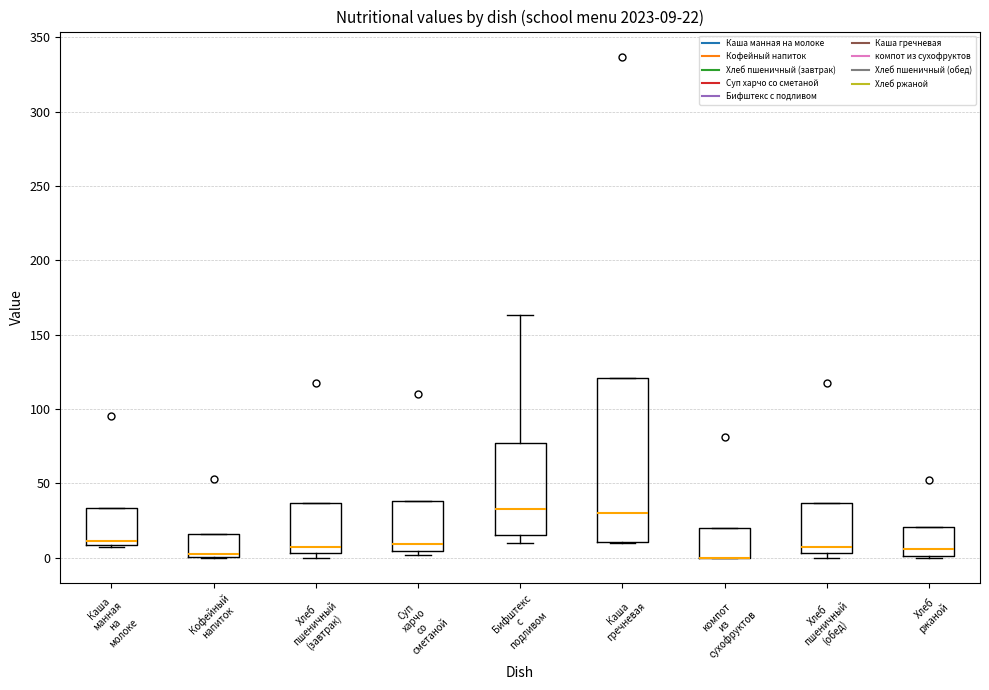

Which box is the tallest, from its lower edge to its upper edge?

Каша гречневая